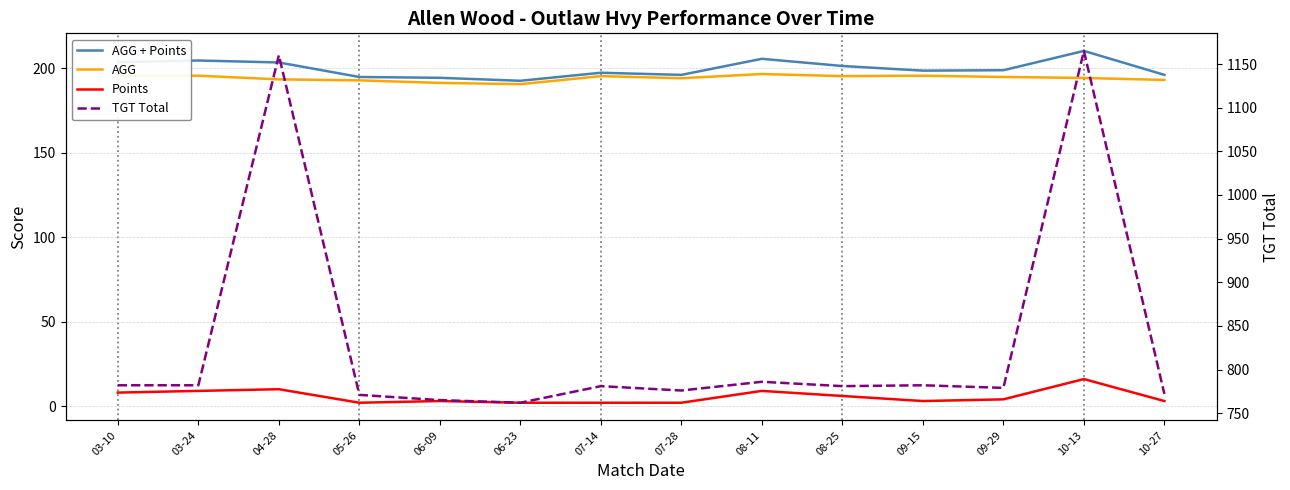

What is the label of the 9th point from the right?

06-23